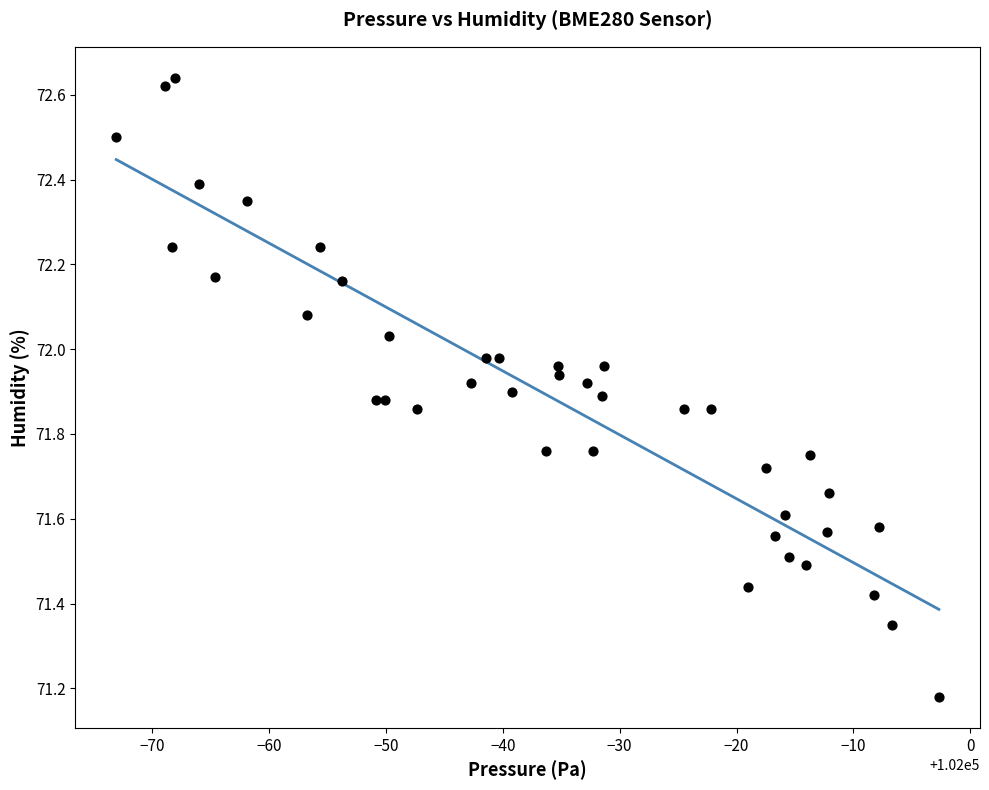

What is the range of X values (max minus min)?

70.4